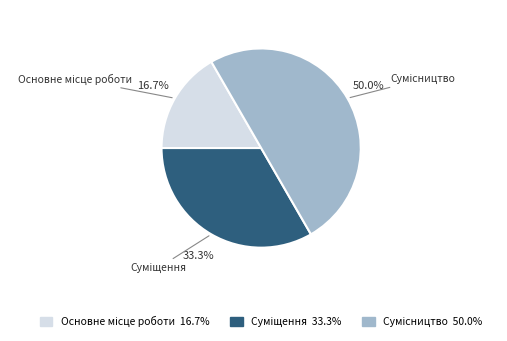

Count the number of slices in the pie.

3